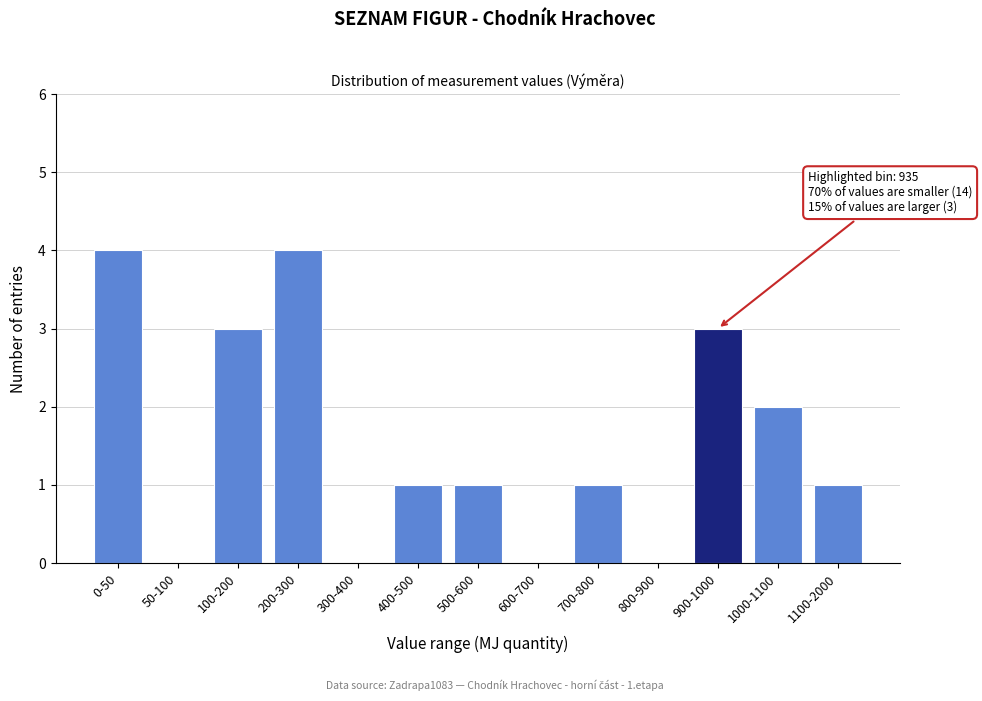

What is the greatest value displayed?

4